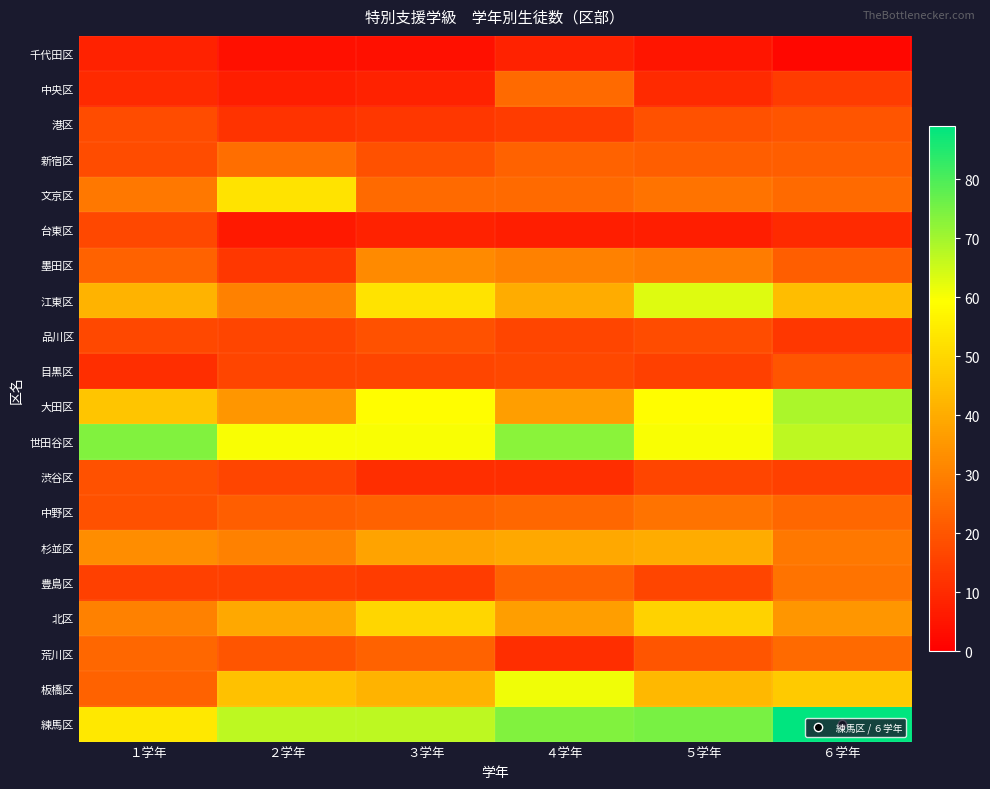

Reading left to right, transcribe all the data shown in this chart.

千代田区: １学年=8	２学年=4	３学年=4	４学年=8	５学年=5	６学年=2
中央区: １学年=10	２学年=7	３学年=8	４学年=25	５学年=10	６学年=14
港区: １学年=18	２学年=12	３学年=13	４学年=14	５学年=19	６学年=20
新宿区: １学年=18	２学年=26	３学年=19	４学年=23	５学年=22	６学年=22
文京区: １学年=28	２学年=53	３学年=25	４学年=25	５学年=27	６学年=25
台東区: １学年=17	２学年=6	３学年=8	４学年=7	５学年=7	６学年=10
墨田区: １学年=23	２学年=13	３学年=32	４学年=30	５学年=29	６学年=22
江東区: １学年=42	２学年=30	３学年=53	４学年=40	５学年=63	６学年=44
品川区: １学年=17	２学年=16	３学年=19	４学年=16	５学年=18	６学年=13
目黒区: １学年=11	２学年=16	３学年=16	４学年=17	５学年=15	６学年=20
大田区: １学年=46	２学年=35	３学年=59	４学年=37	５学年=59	６学年=69
世田谷区: １学年=74	２学年=60	３学年=60	４学年=73	５学年=60	６学年=67
渋谷区: １学年=19	２学年=16	３学年=11	４学年=11	５学年=16	６学年=15
中野区: １学年=19	２学年=22	３学年=23	４学年=24	５学年=27	６学年=24
杉並区: １学年=33	２学年=30	３学年=38	４学年=39	５学年=40	６学年=28
豊島区: １学年=15	２学年=15	３学年=14	４学年=23	５学年=16	６学年=27
北区: １学年=30	２学年=39	３学年=50	４学年=37	５学年=49	６学年=35
荒川区: １学年=24	２学年=20	３学年=23	４学年=11	５学年=20	６学年=25
板橋区: １学年=23	２学年=45	３学年=42	４学年=61	５学年=43	６学年=47
練馬区: １学年=54	２学年=67	３学年=67	４学年=74	５学年=75	６学年=89